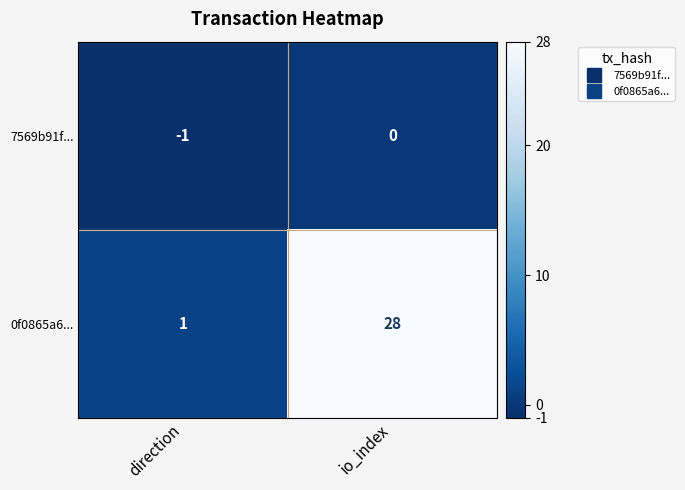

At how many categories does at least one series exceed 20?

1